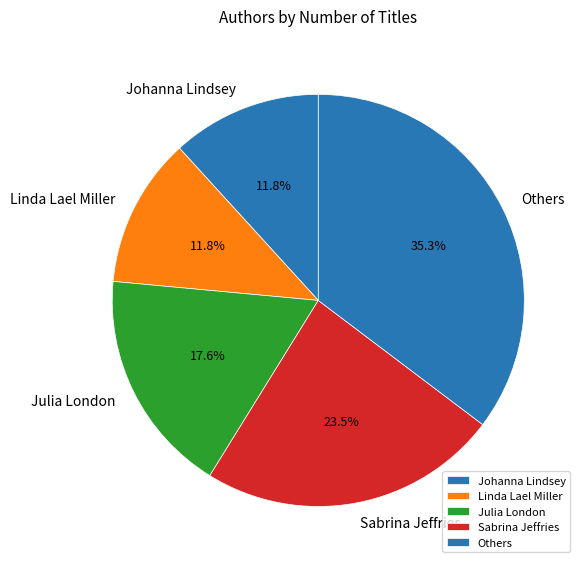

Which category has the biggest portion of the pie?

Others